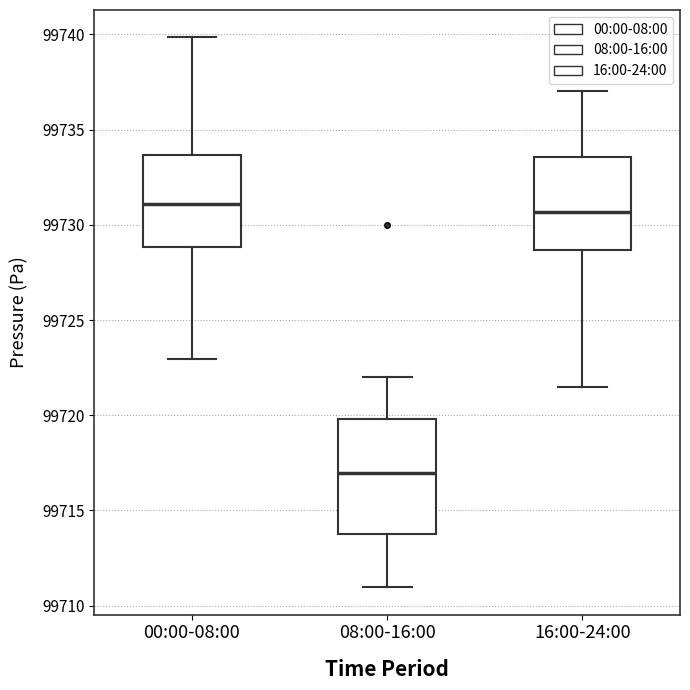

Where does the lower whisker of the box for 08:00-16:00 end on the y-axis? The values are not printed on the chart, so give them approximately, as read against the axis.

99711.0